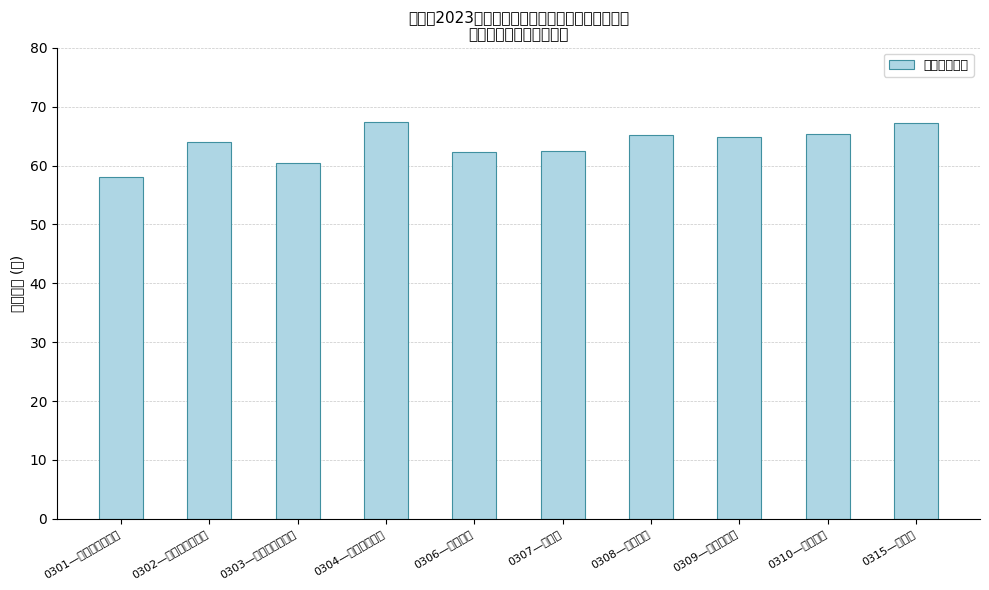

Approximately how many times larger is the value at 0304—广播电视编导 compared to 0306—城乡规划?

1.1